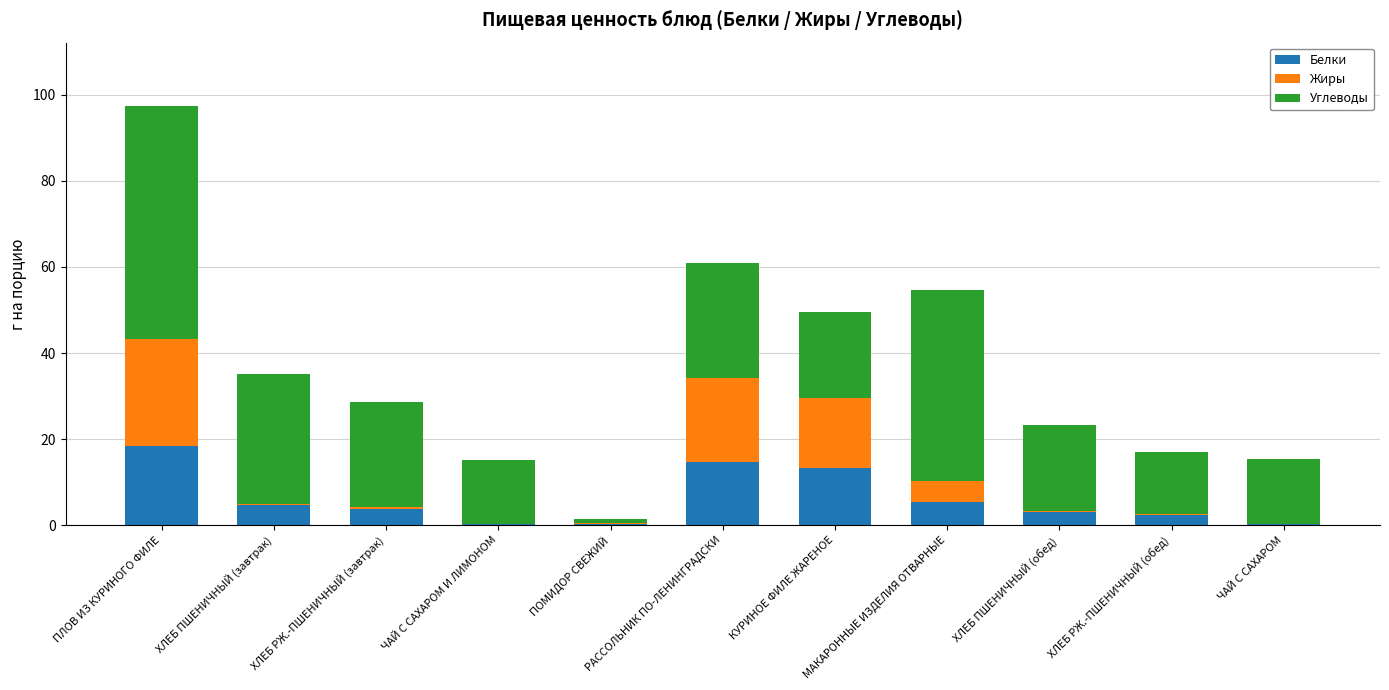

What is the average value of the Белки series?

6.0